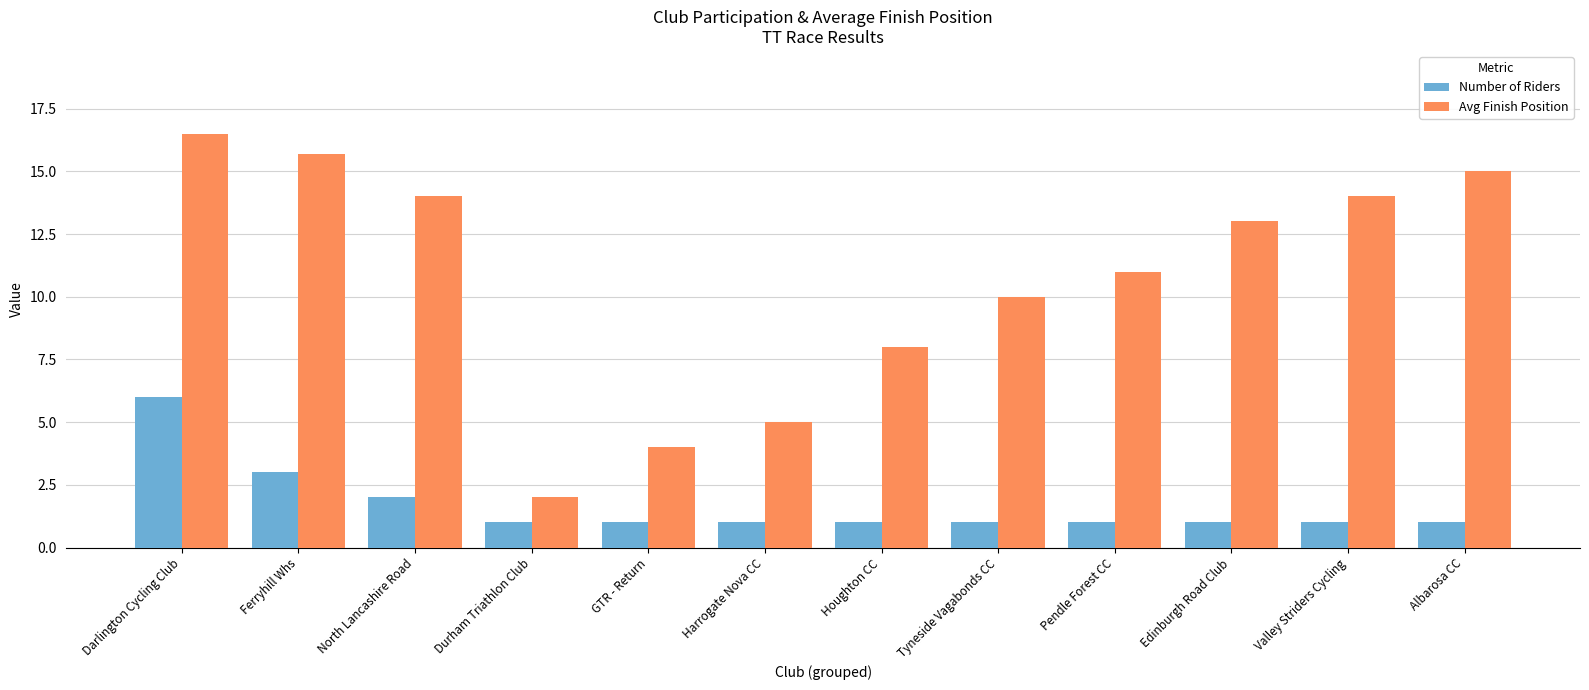

What value does the Avg Finish Position series have at North Lancashire Road?

14.0